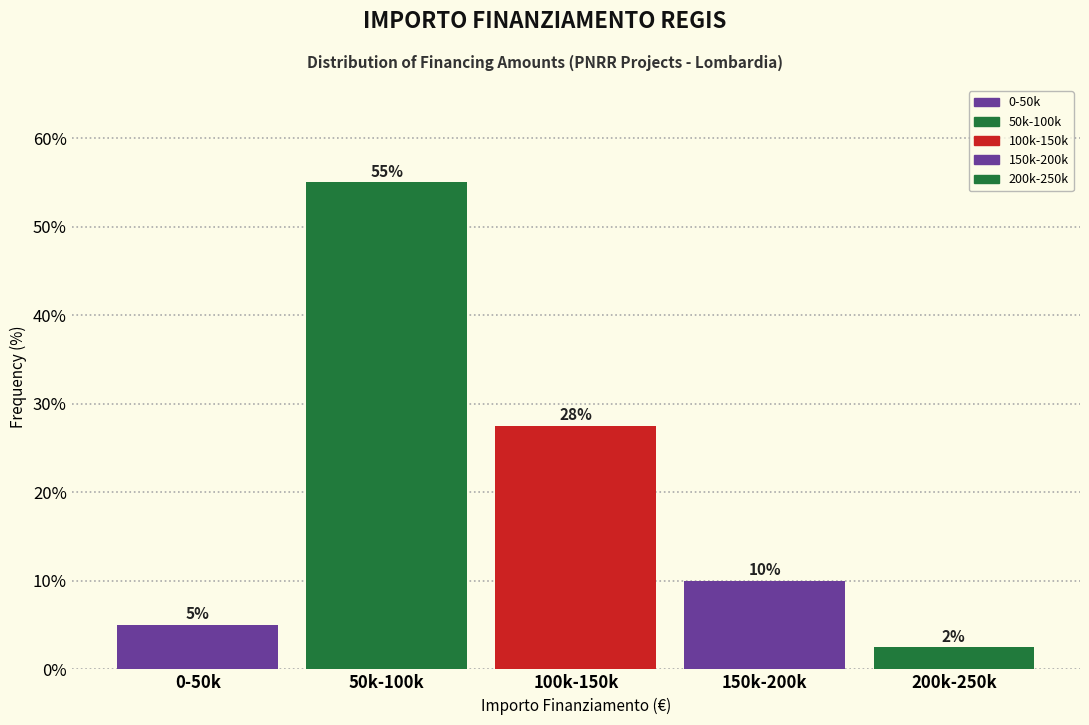

Rank the categories by value from highest to lowest.

50k-100k, 100k-150k, 150k-200k, 0-50k, 200k-250k